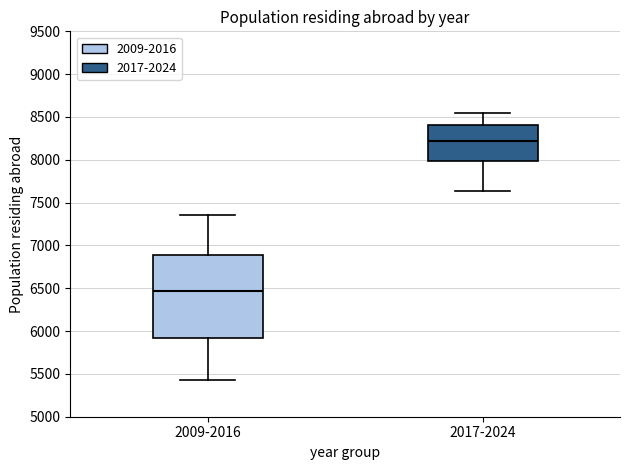

Which box's median line is the highest?

2017-2024